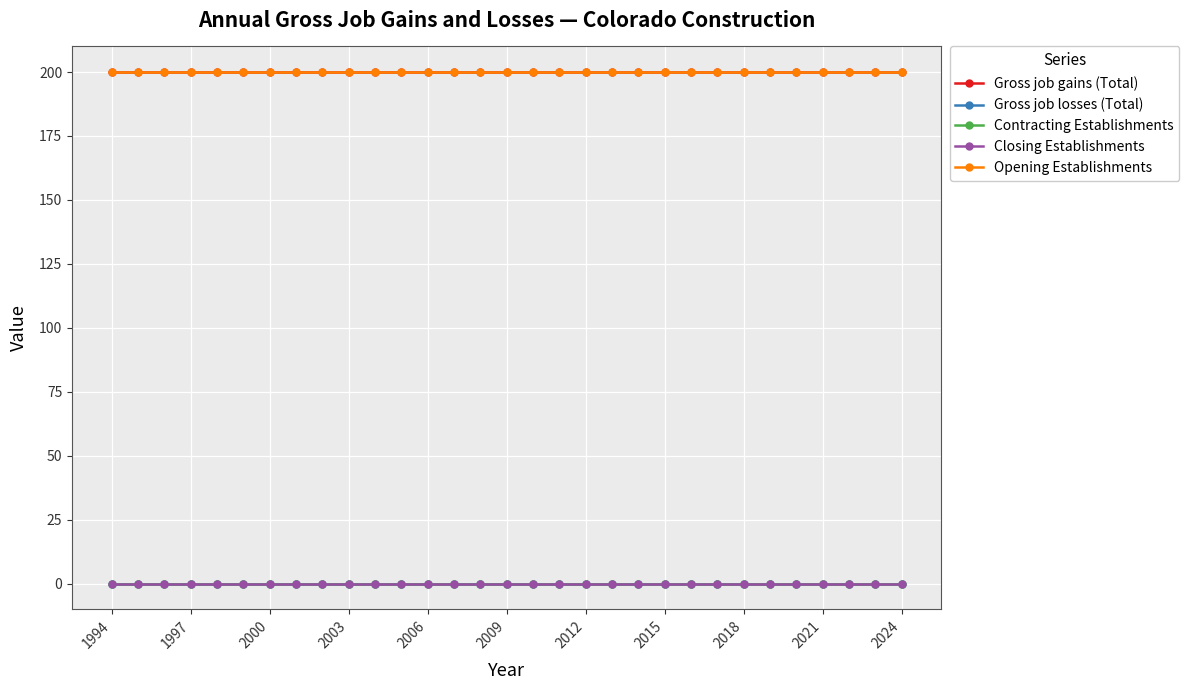

At which label does Closing Establishments reach its peak?

1994